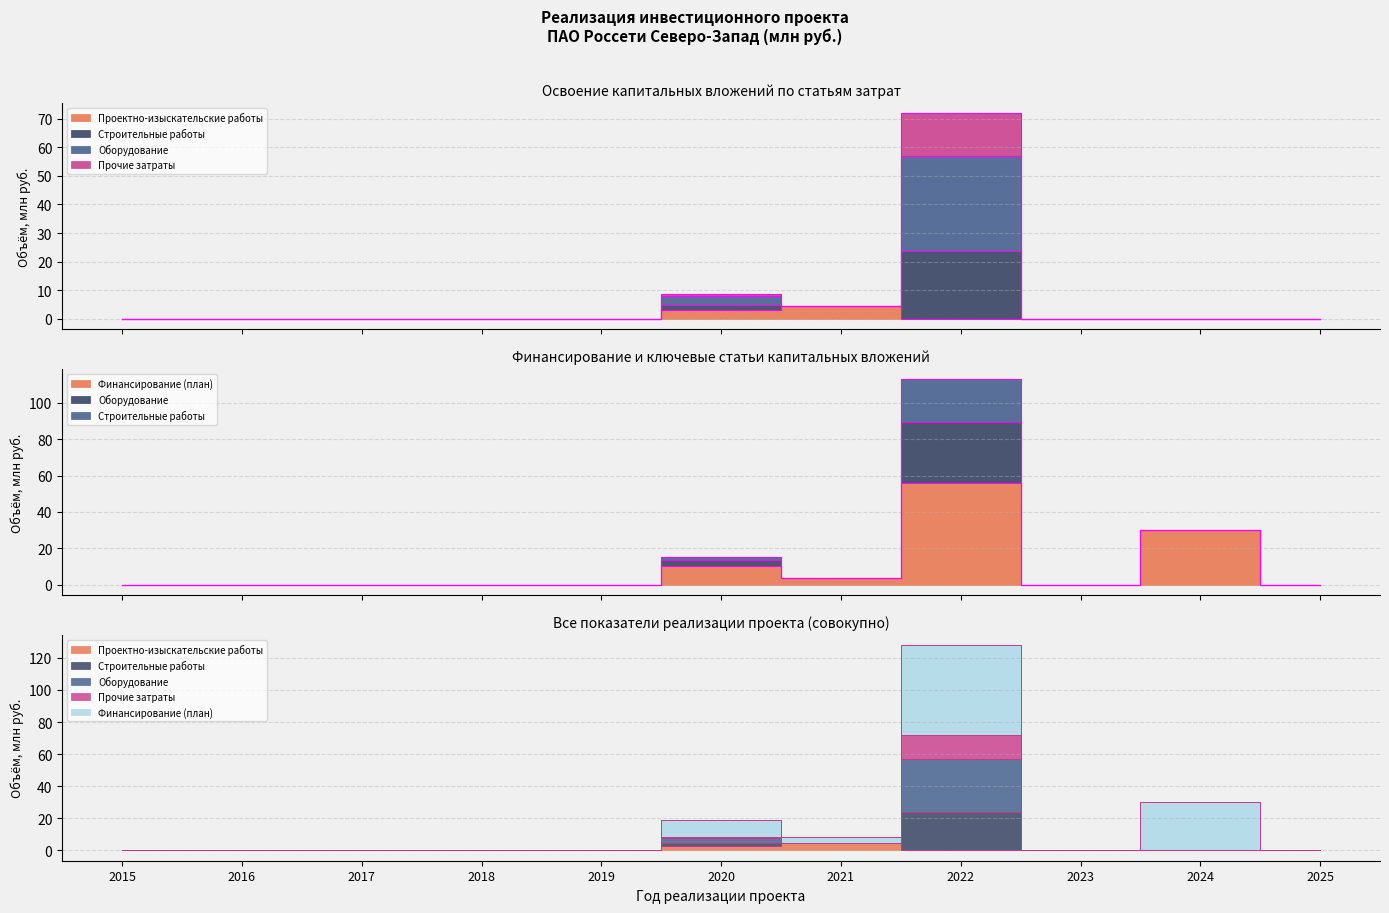

How many series are shown in this chart?

5